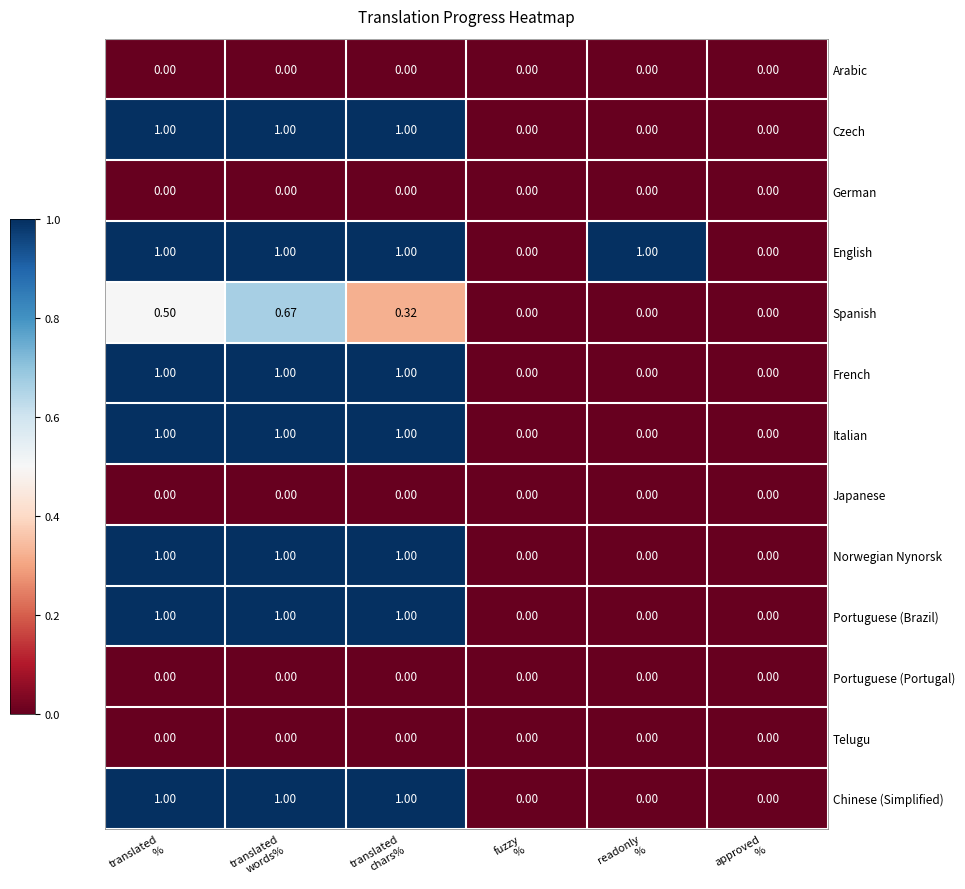

Which series has the largest total across all categories?

English